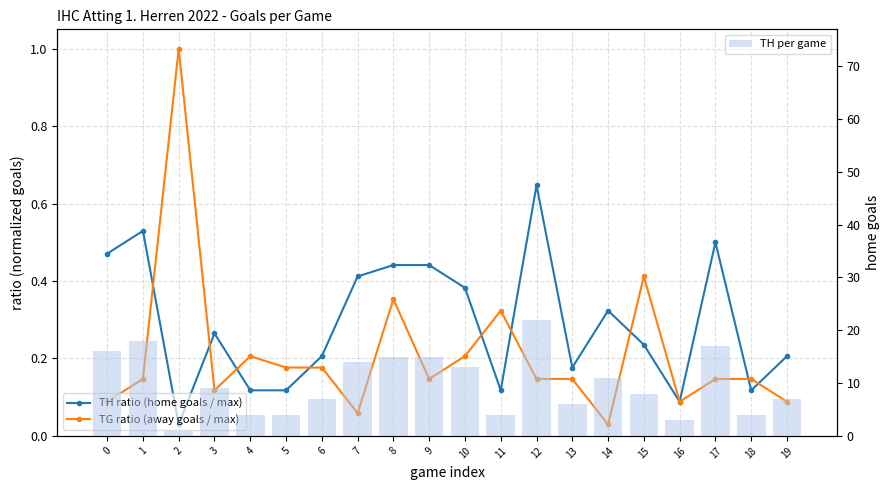

Reading right to left, extract all data points from this chart.

TH ratio (home goals / max): 0.2	0.1	0.5	0.1	0.2	0.3	0.2	0.6	0.1	0.4	0.4	0.4	0.4	0.2	0.1	0.1	0.3	0.0	0.5	0.5
TG ratio (away goals / max): 0.1	0.1	0.1	0.1	0.4	0.0	0.1	0.1	0.3	0.2	0.1	0.4	0.1	0.2	0.2	0.2	0.1	1.0	0.1	0.1
TH per game: 7.0	4.0	17.0	3.0	8.0	11.0	6.0	22.0	4.0	13.0	15.0	15.0	14.0	7.0	4.0	4.0	9.0	1.0	18.0	16.0